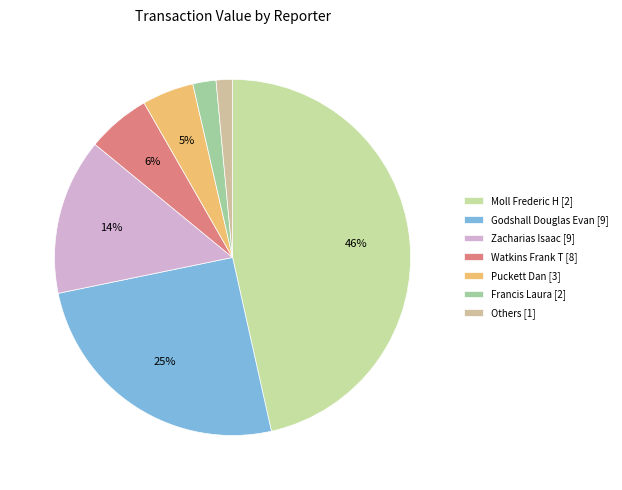

How many slices are in this pie chart?

7